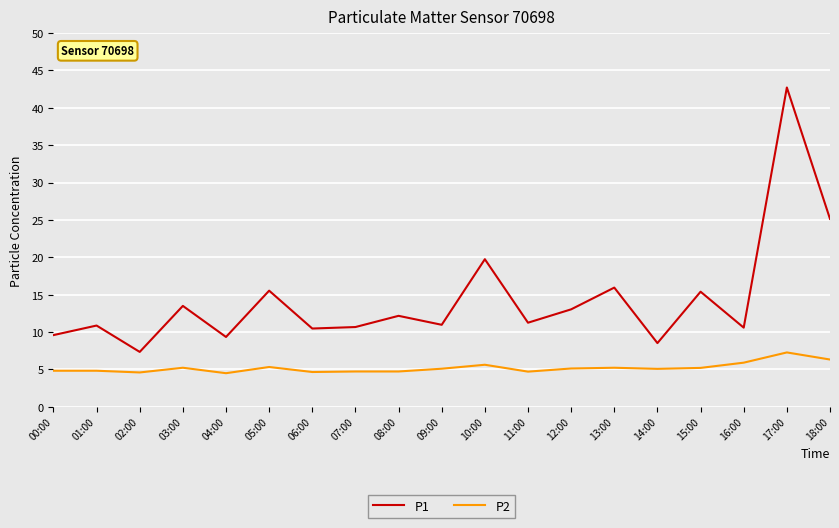

What is the difference between the highest and lowest values at 00:00?

4.8